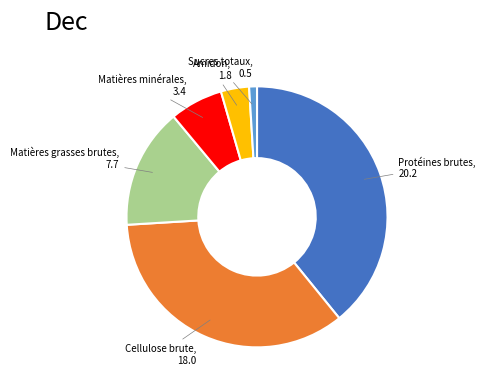

Which category has the smallest portion of the pie?

Sucres totaux